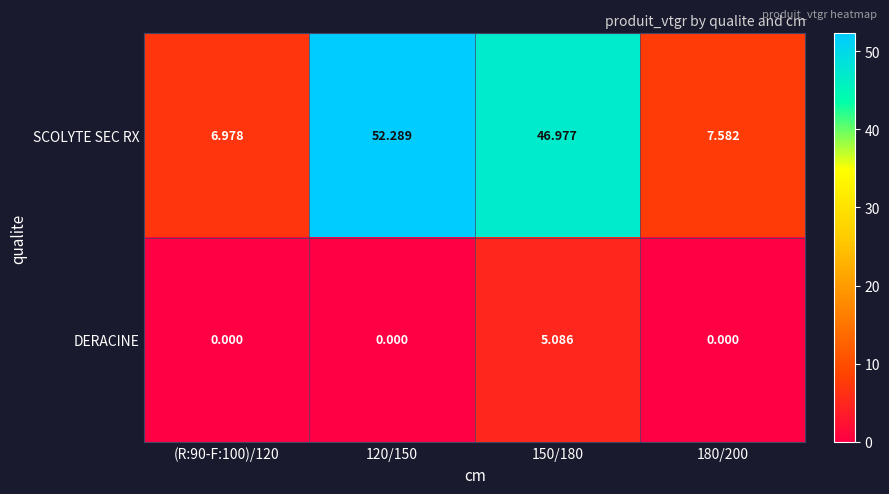

Count the number of data series in this chart.

2